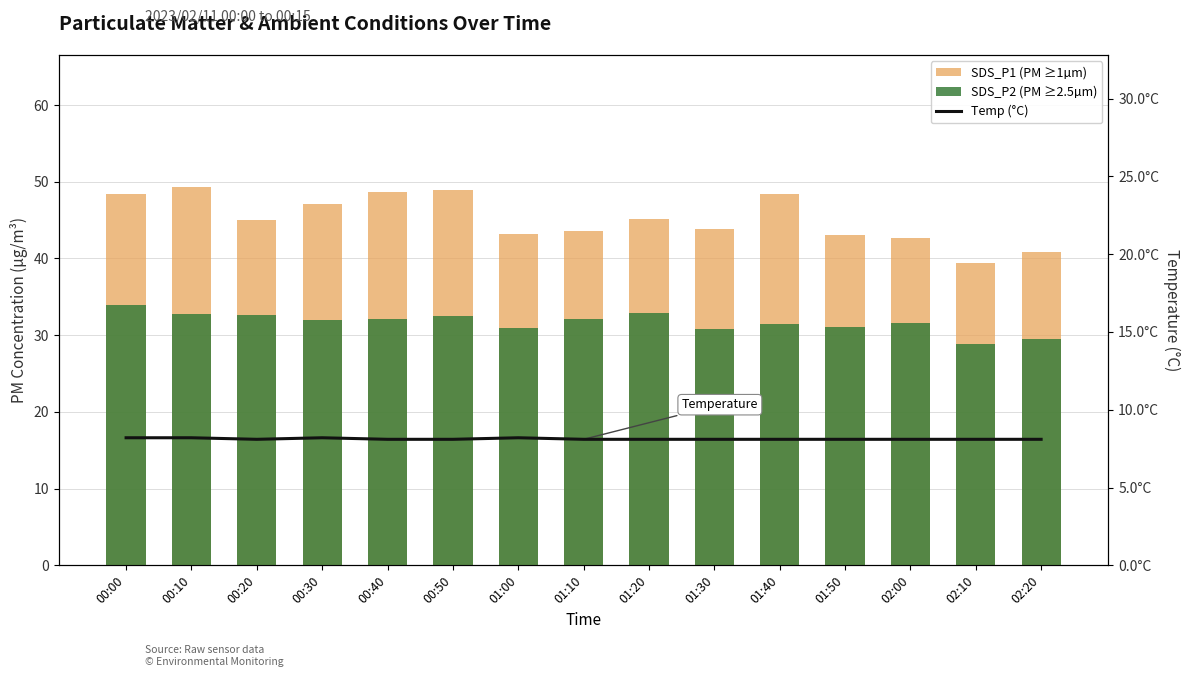

The value of Temp (°C) at 00:00 is 2.8. True or false?

False